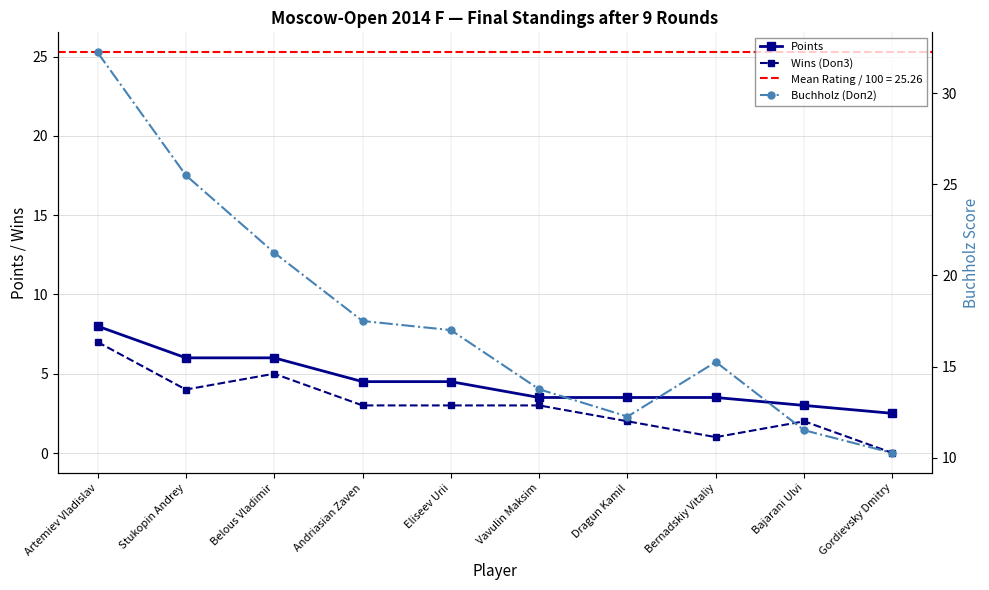

How many data points does each series have?

10